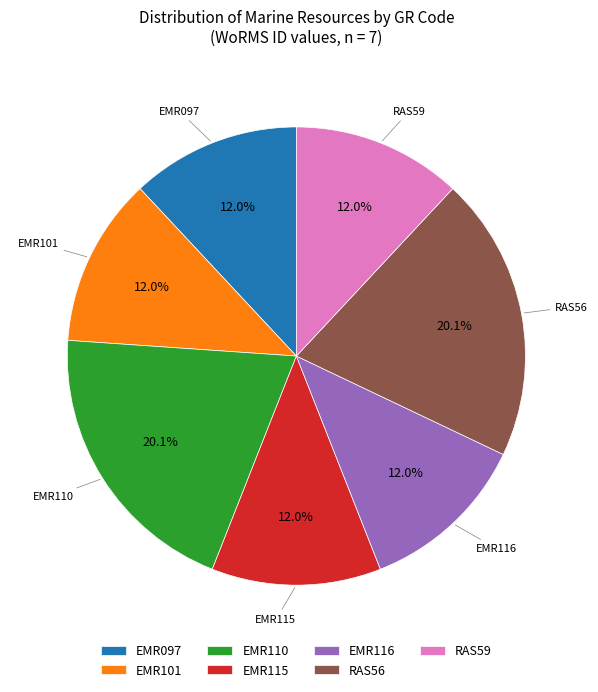

Approximately how many times larger is the value at EMR101 compared to RAS59?

1.0